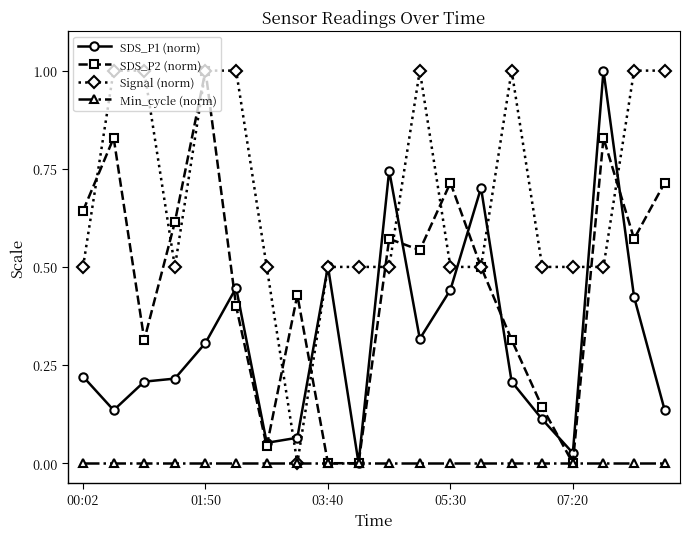

Which series has the largest total across all categories?

Signal (norm)